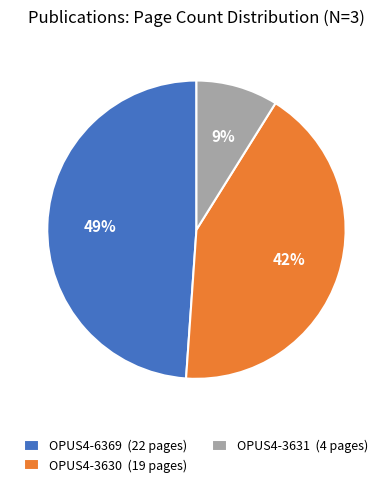

True or false: OPUS4-3631 accounts for 14% of the total.

False